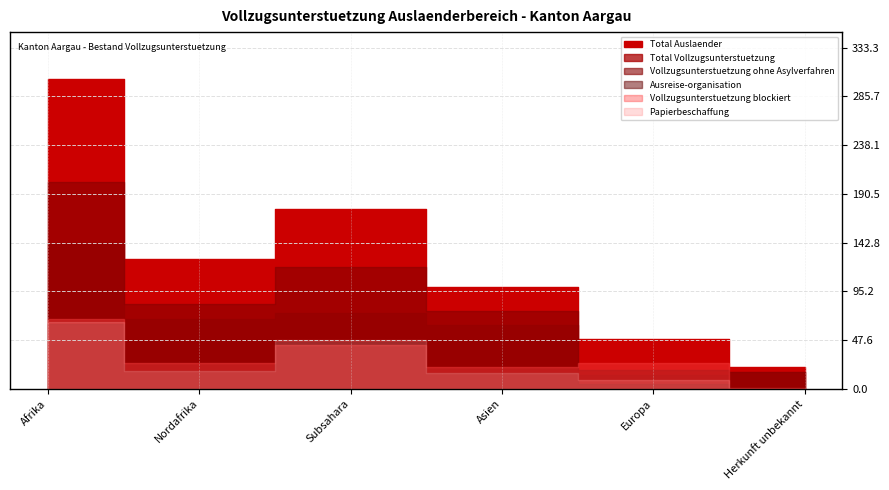

At which label is Papierbeschaffung closest to 32?

Nordafrika